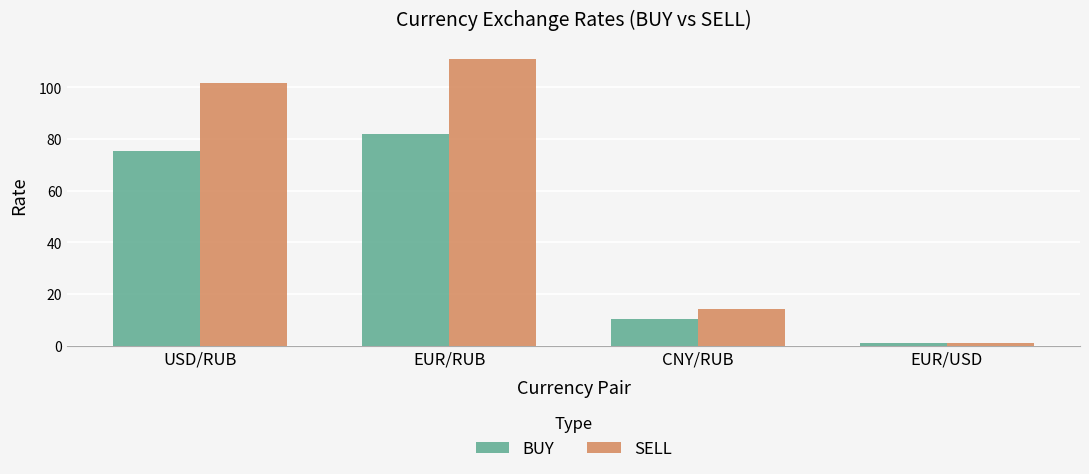

Where does the BUY series first go above 75?

USD/RUB